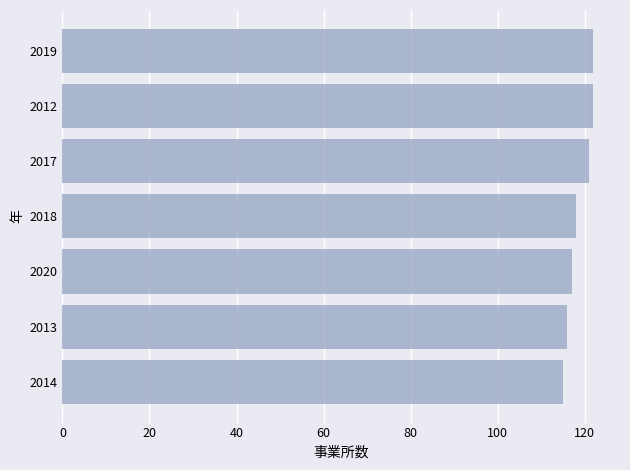

Are the bars grouped side by side (vs. stacked)?

No